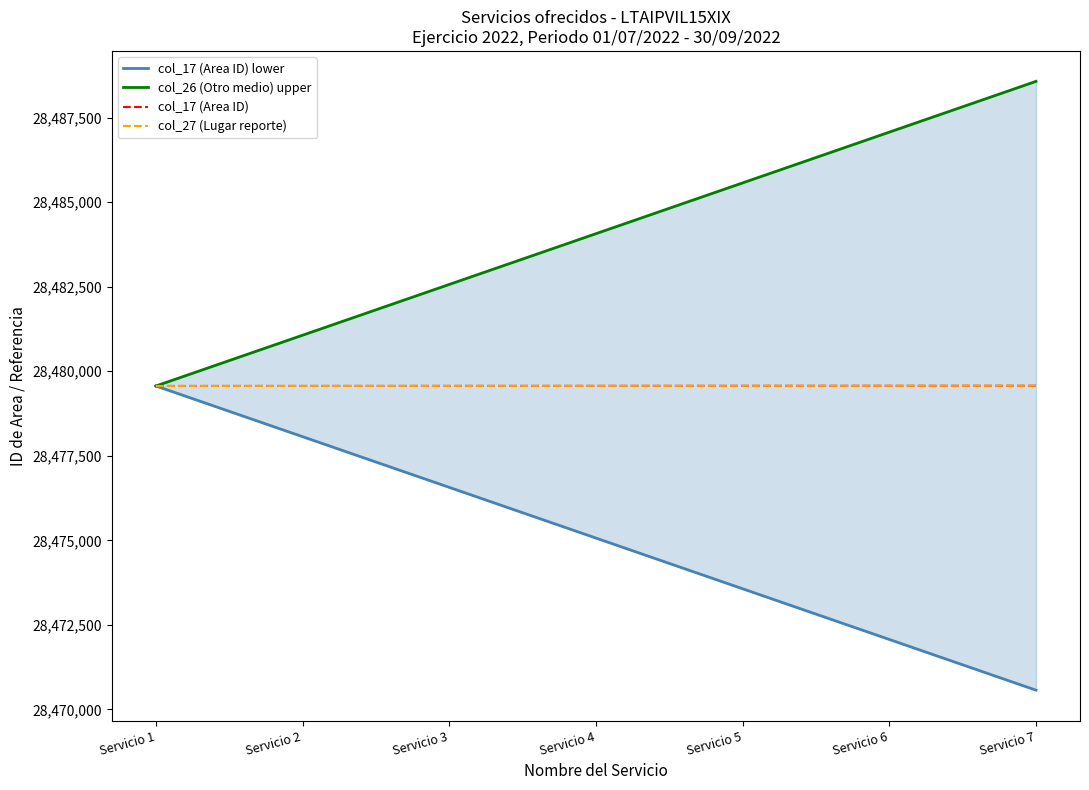

Which series has the largest total across all categories?

col_26 (Otro medio) upper